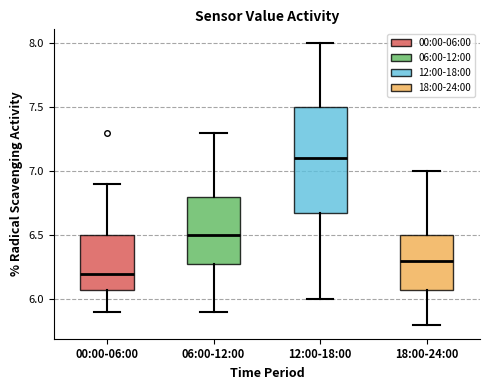

Reading left to right, transcribe this box plot: for each box, give where its median line is, the range the box spans, and where its two whiskers end, as read against the y-axis. The values are not printed on the chart, so give them approximately, as read against the axis.

00:00-06:00: median 6.2, box 6.1 to 6.5, whiskers 5.9 to 6.9
06:00-12:00: median 6.5, box 6.3 to 6.8, whiskers 5.9 to 7.3
12:00-18:00: median 7.1, box 6.7 to 7.5, whiskers 6.0 to 8.0
18:00-24:00: median 6.3, box 6.1 to 6.5, whiskers 5.8 to 7.0